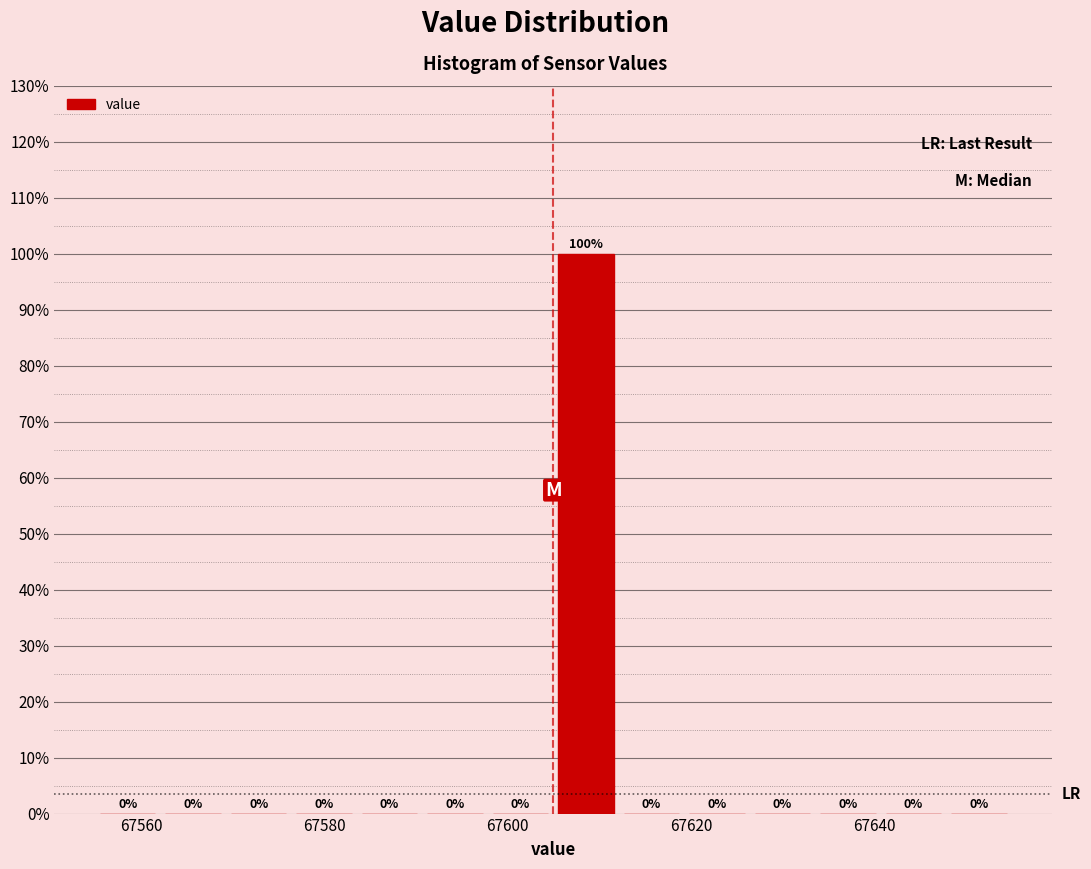

Around what value on the x-axis is the tallest bar? Give the approximate position of its centre, as read against the axis.

67608